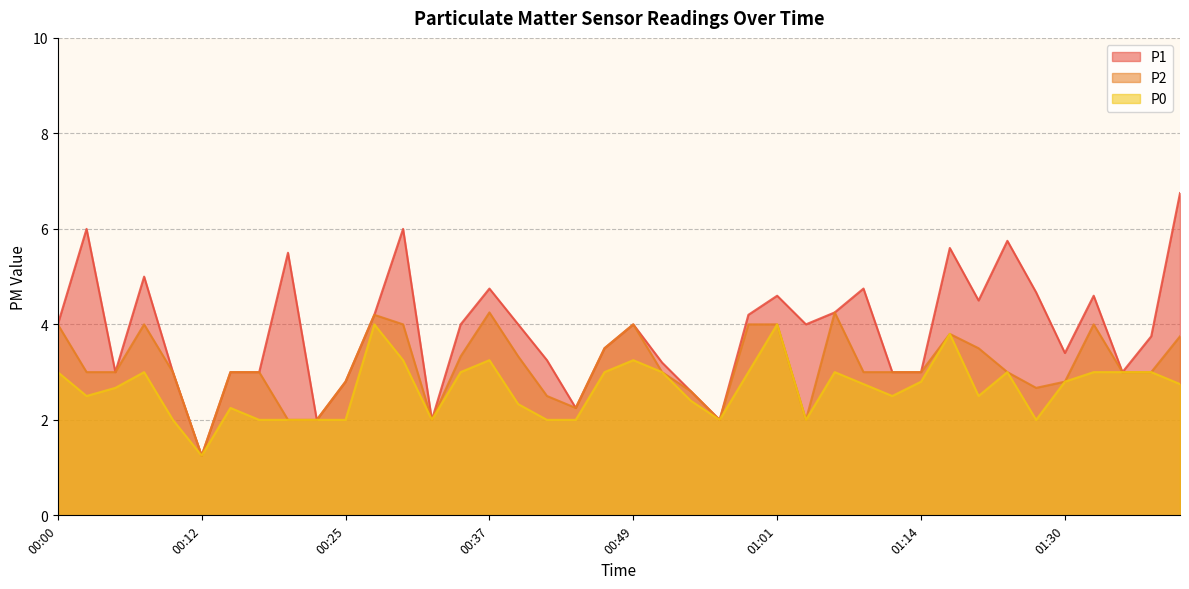

How many series are shown in this chart?

3